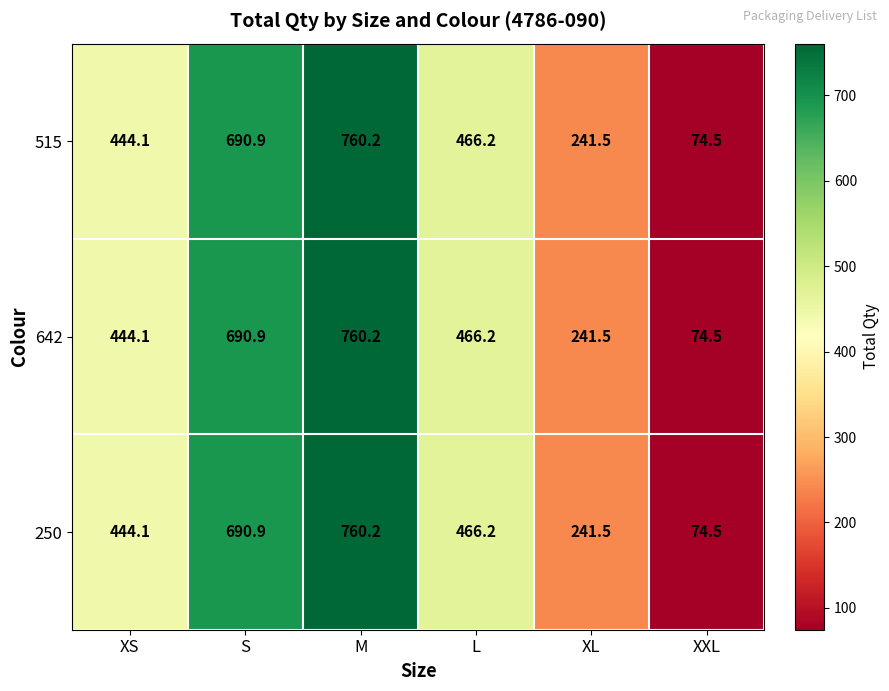

How many data points in 515 are above 466?

3